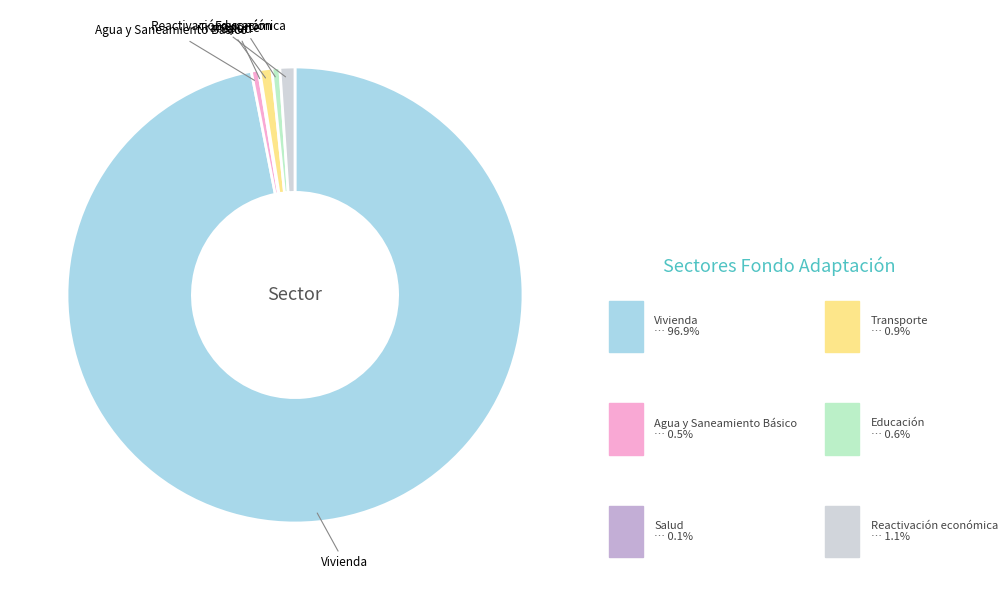

How many slices are in this pie chart?

6